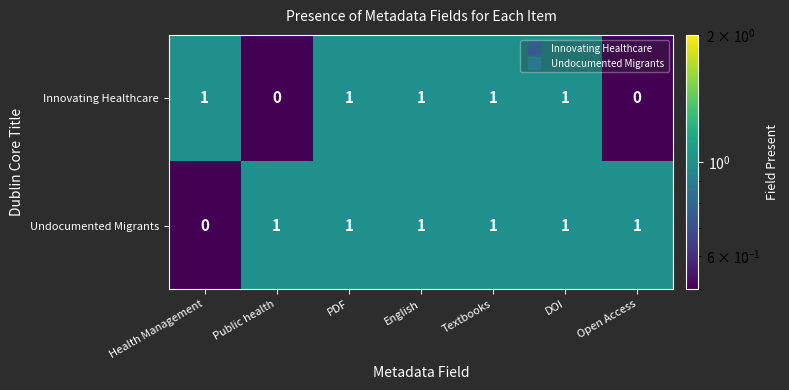

Which series changed the most between English and Open Access?

Innovating Healthcare